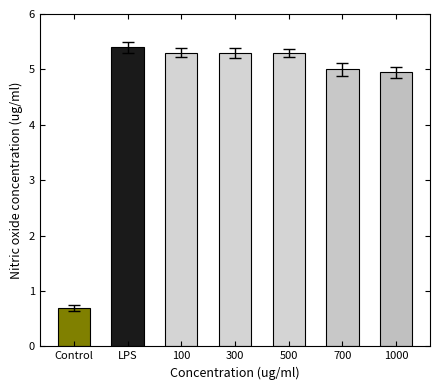

Reading left to right, list all the values displayed in this chart.

0.7	5.4	5.3	5.3	5.3	5.0	5.0